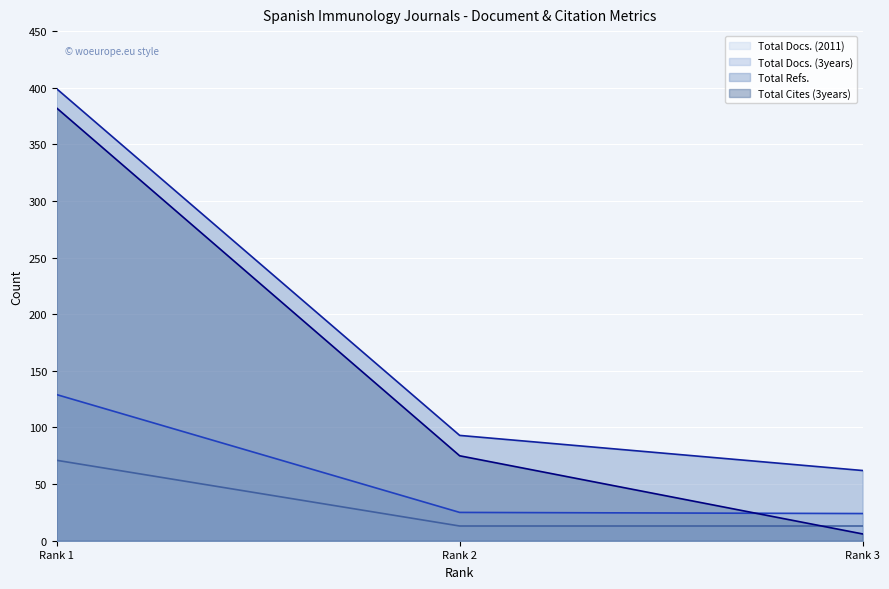

What is the difference between the maximum and minimum values in the Total Refs. series?

337